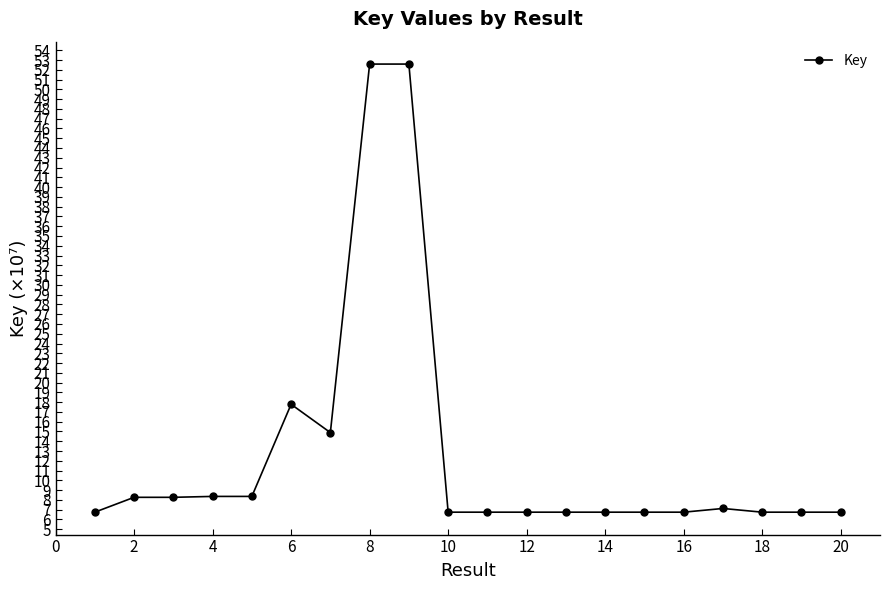

True or false: the data has more than 1 interior local peaks.

True